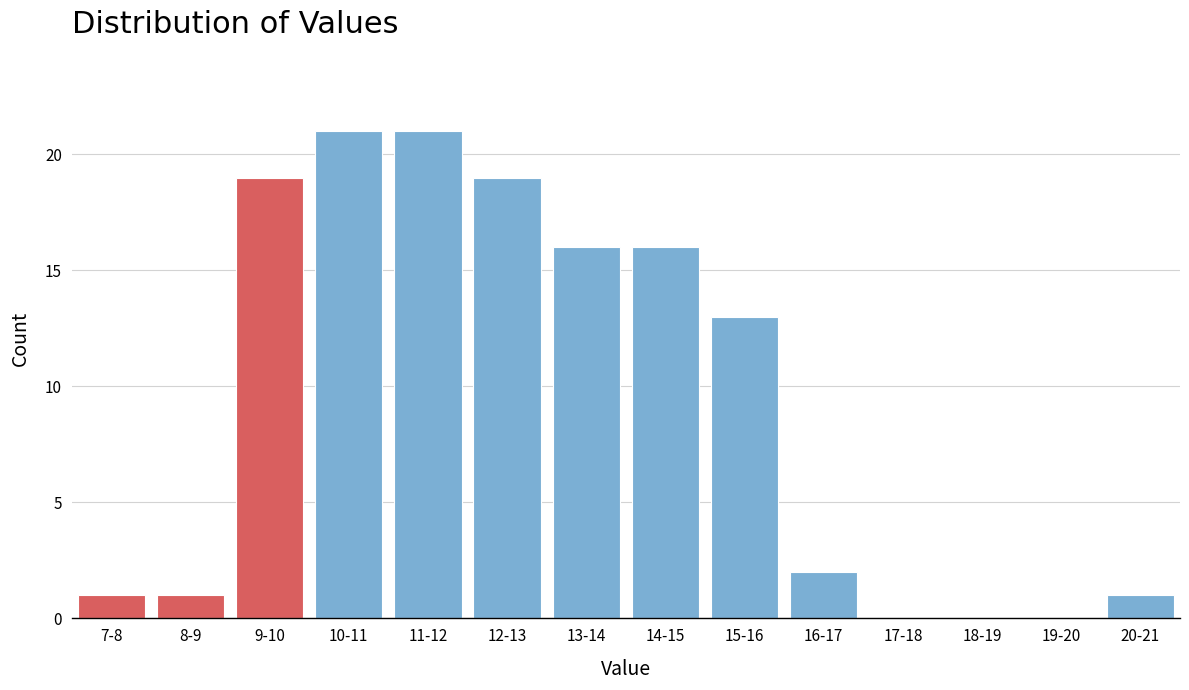

Reading left to right, what are all the values shown in this chart?

7-8=1	8-9=1	9-10=19	10-11=21	11-12=21	12-13=19	13-14=16	14-15=16	15-16=13	16-17=2	17-18=0	18-19=0	19-20=0	20-21=1